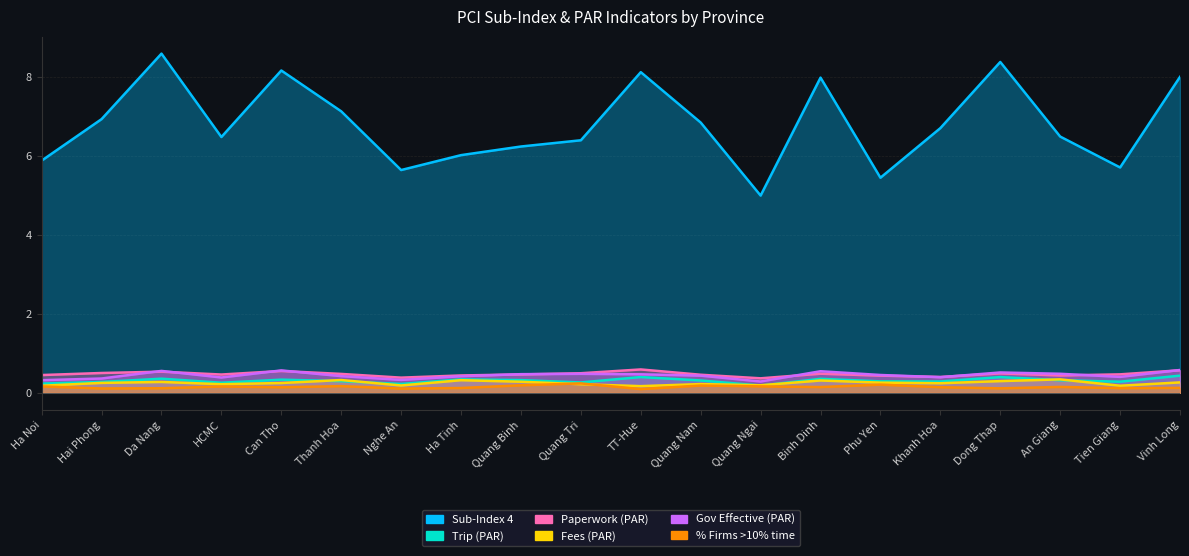

Where is the first local maximum for Fees (PAR)?

Da Nang